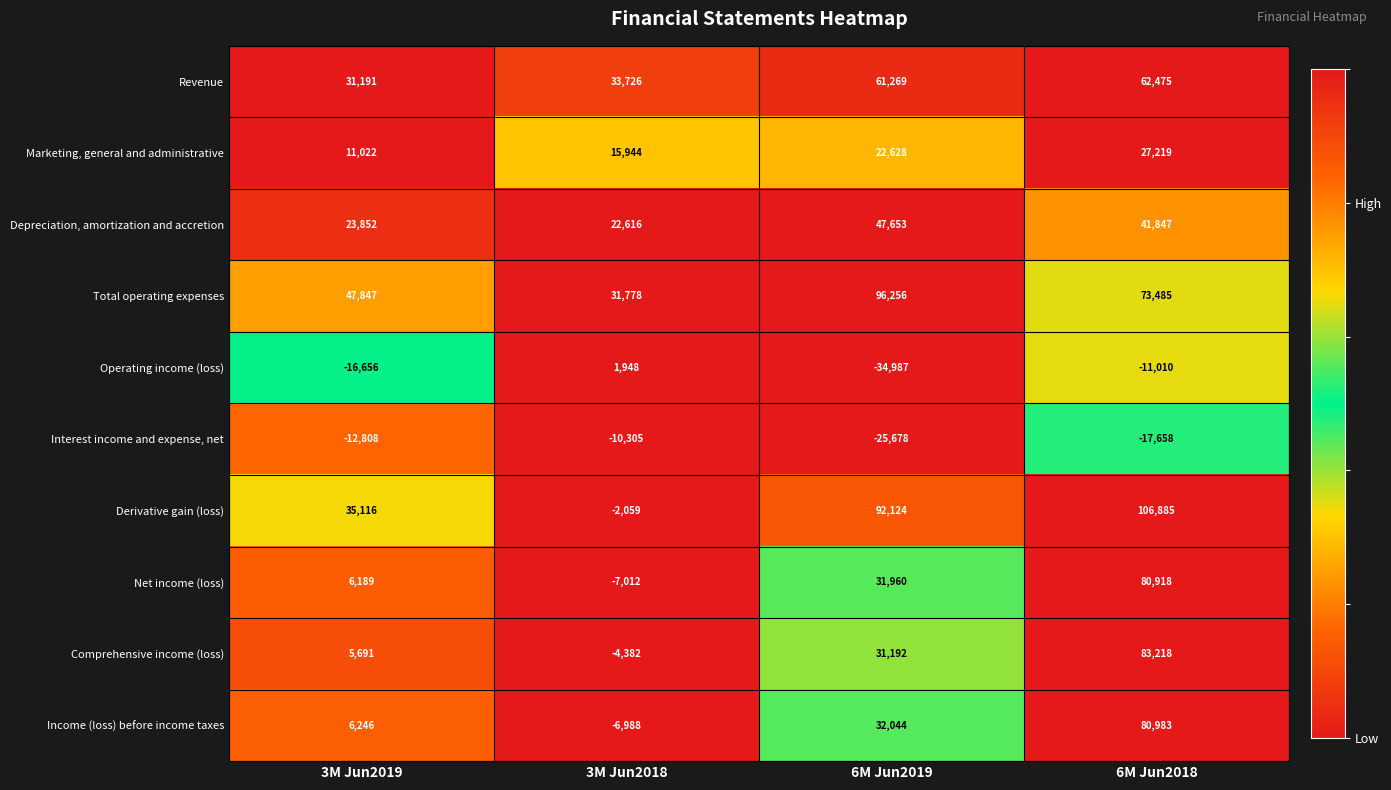

At 3M Jun2018, list the series in order from largest to smallest.

Revenue, Total operating expenses, Depreciation, amortization and accretion, Marketing, general and administrative, Operating income (loss), Derivative gain (loss), Comprehensive income (loss), Income (loss) before income taxes, Net income (loss), Interest income and expense, net